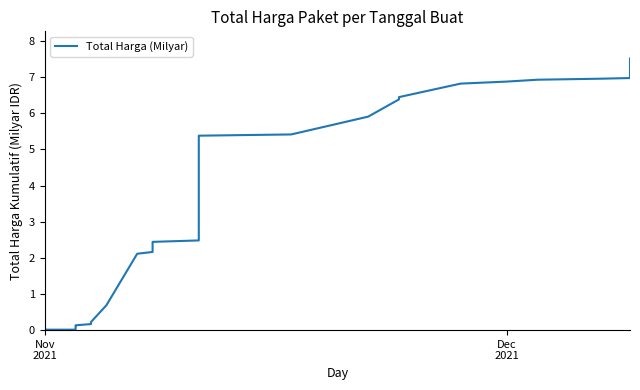

What position from the right is Nov
2021?

35